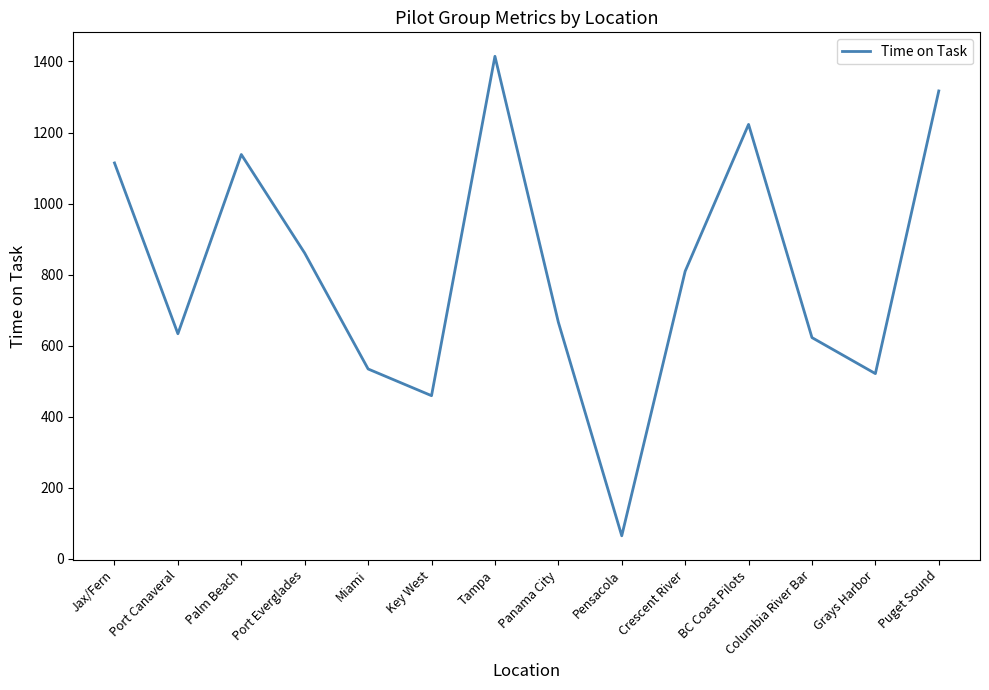

Count the number of values greater than 809.

7